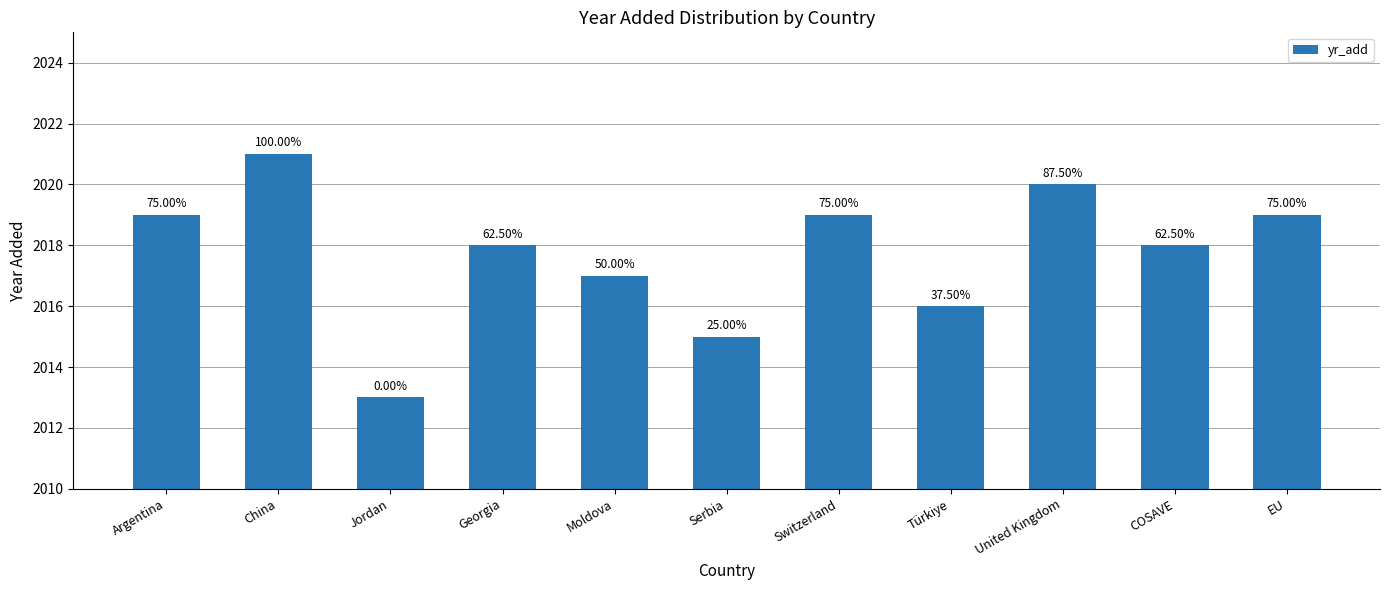

At which category does the chart reach its peak across all series?

China